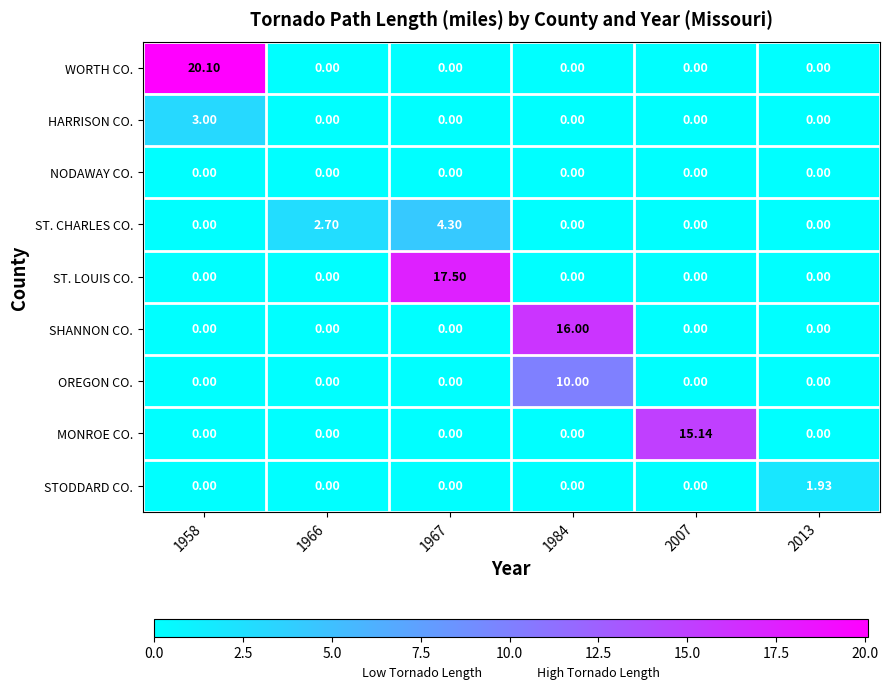

Between 1958 and 1966, which series saw the biggest shift?

WORTH CO.